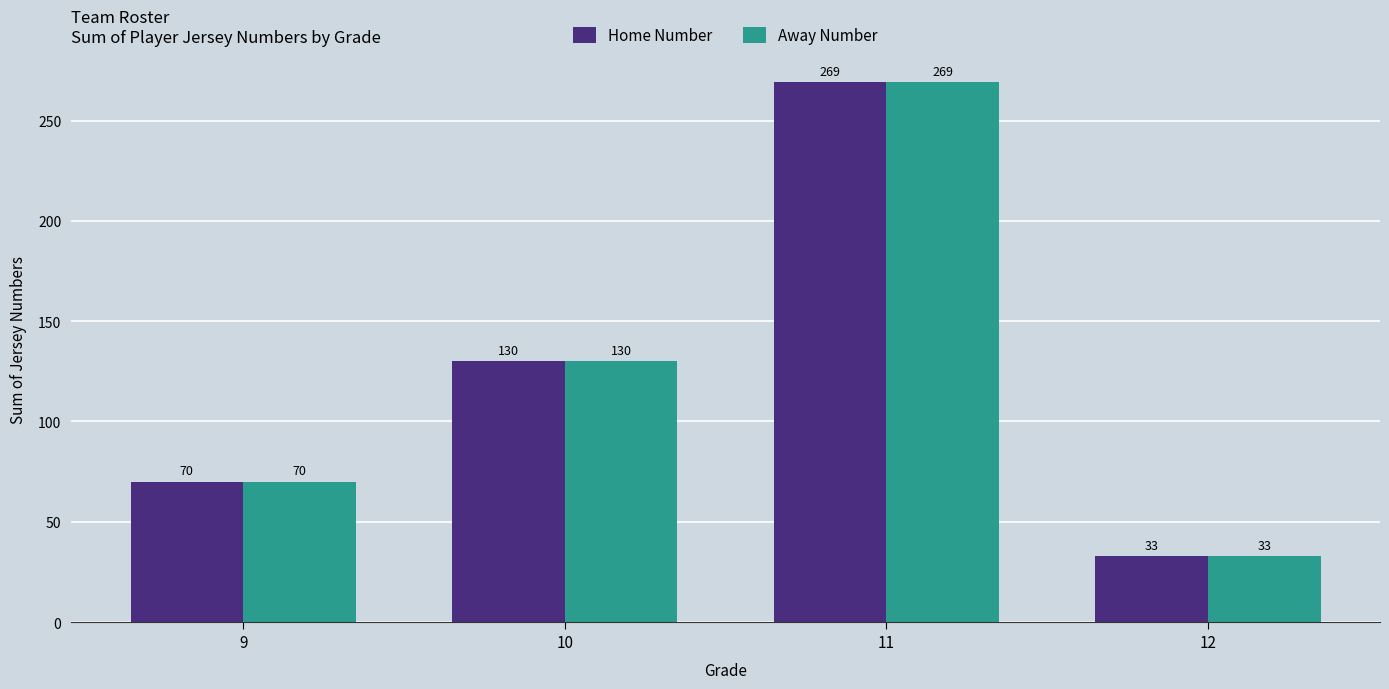

What is the total value across all series at 9?

140